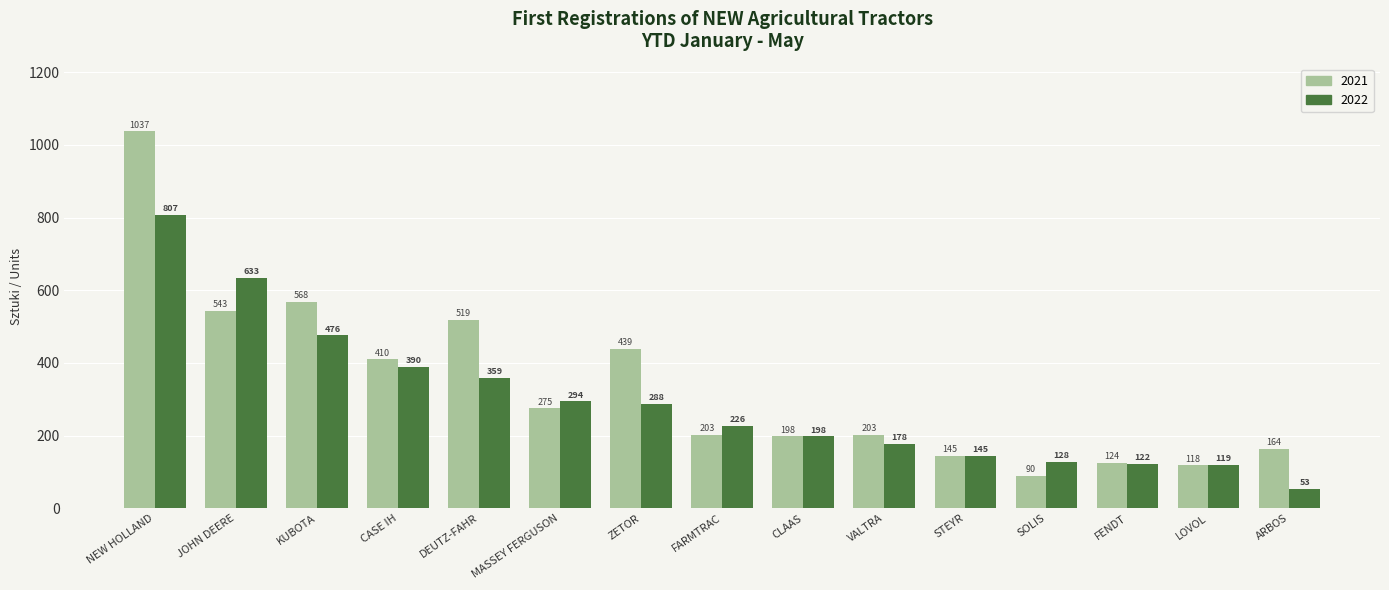

Reading right to left, list all the values displayed in this chart.

2021: 164	118	124	90	145	203	198	203	439	275	519	410	568	543	1037
2022: 53	119	122	128	145	178	198	226	288	294	359	390	476	633	807